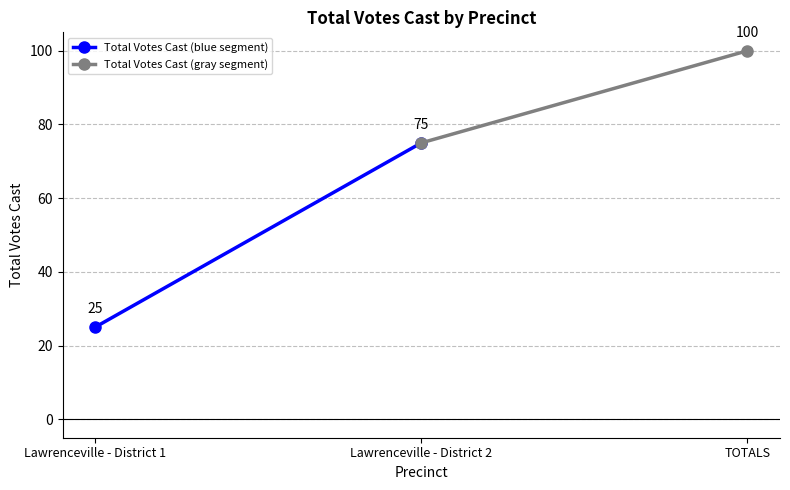

Reading left to right, transcribe all the data shown in this chart.

Total Votes Cast (blue segment): 25	75
Total Votes Cast (gray segment): 75	100